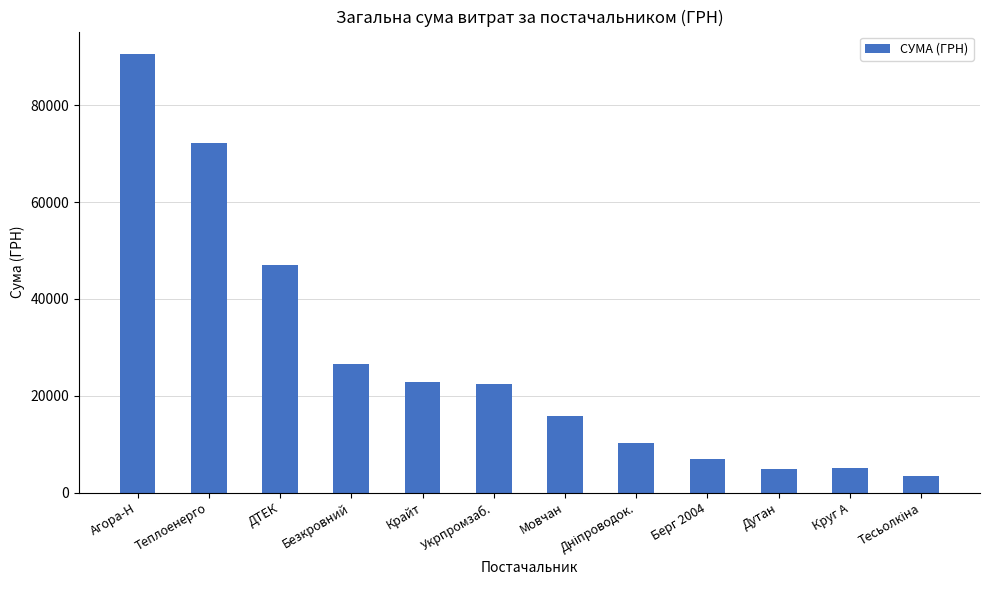

What is the sum of all values?

328147.5